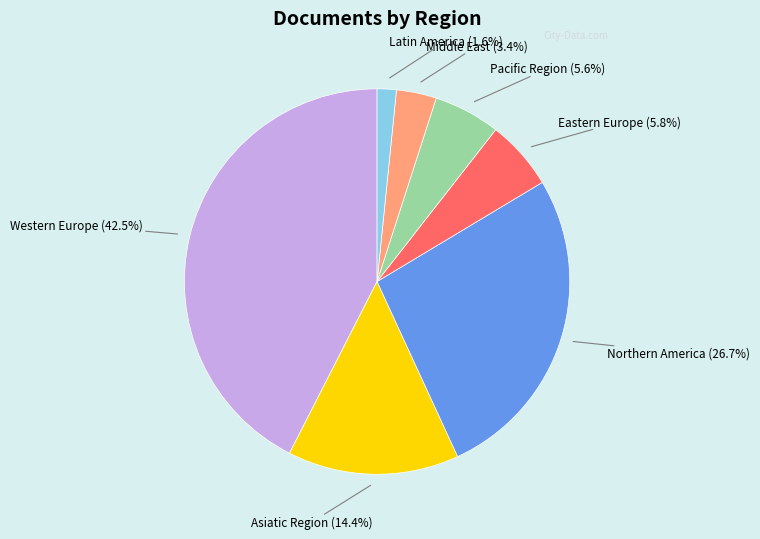

Does any single category account for the majority?

No